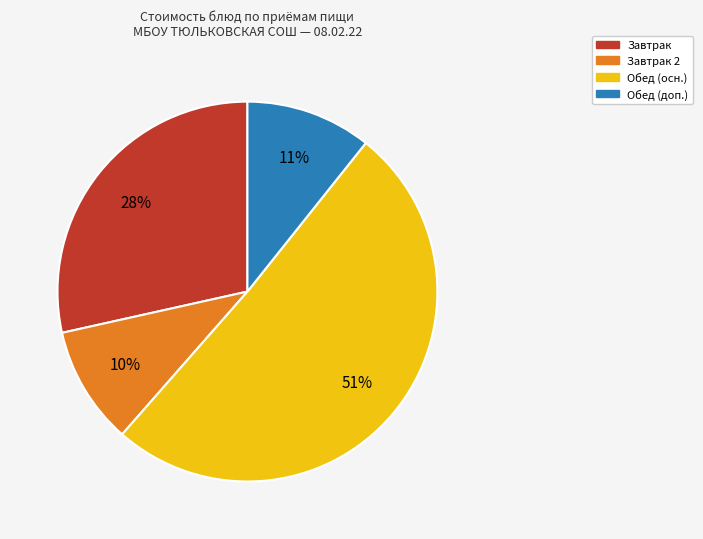

To the nearest percent, what is the difference between the largest and smallest slice percentages?

41%